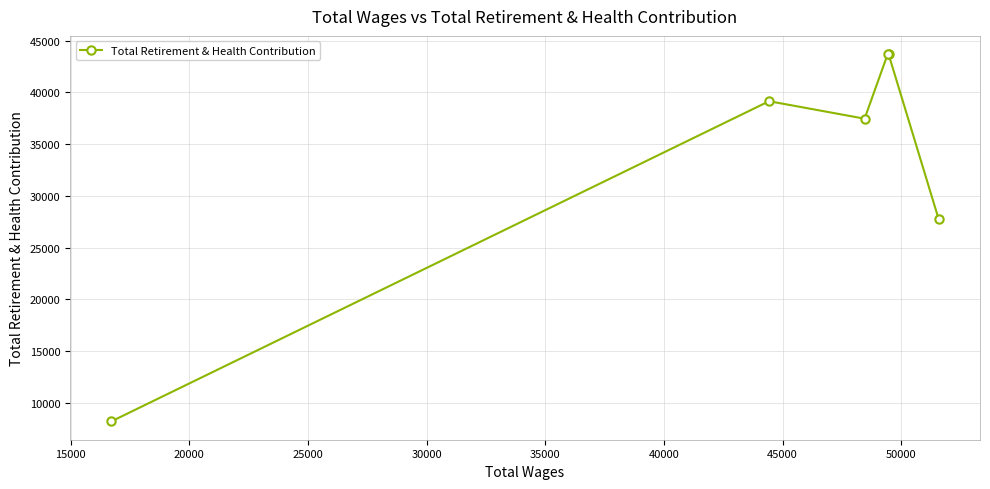

Reading left to right, list all the values displayed in this chart.

8220	39152	37463	43689	43689	27765